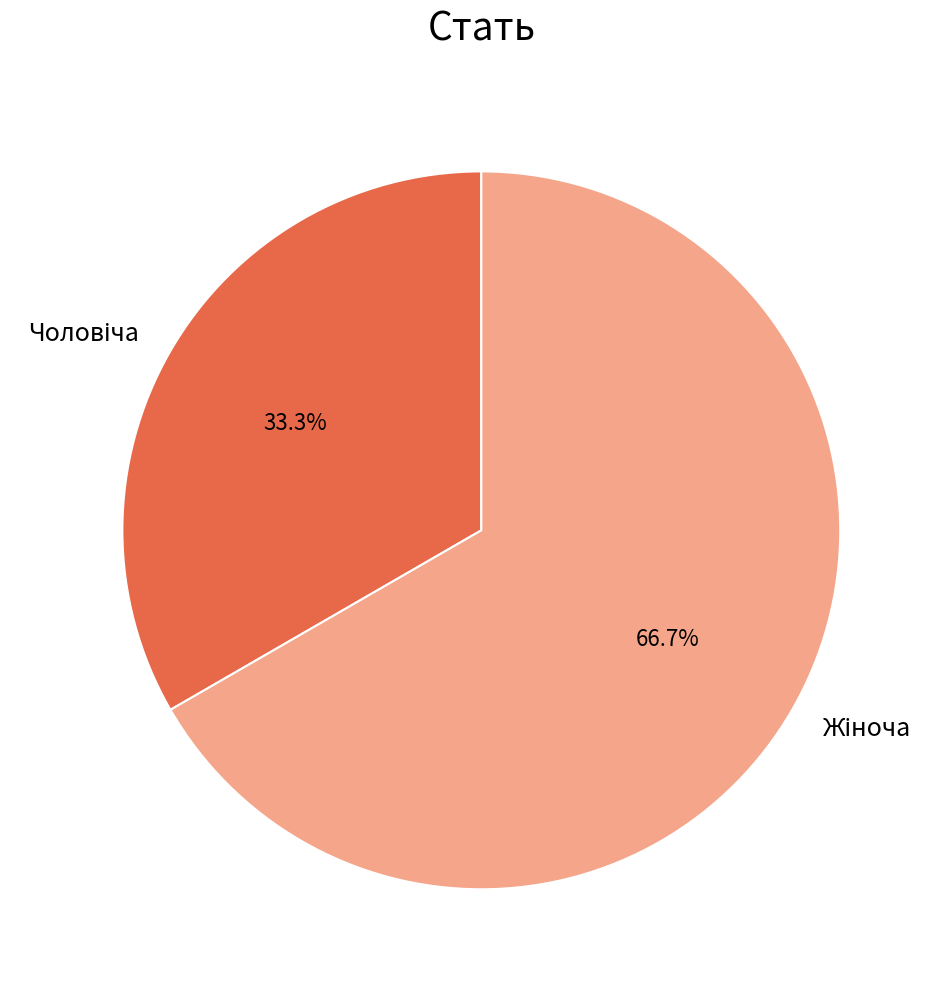

How many segments does this pie chart have?

2